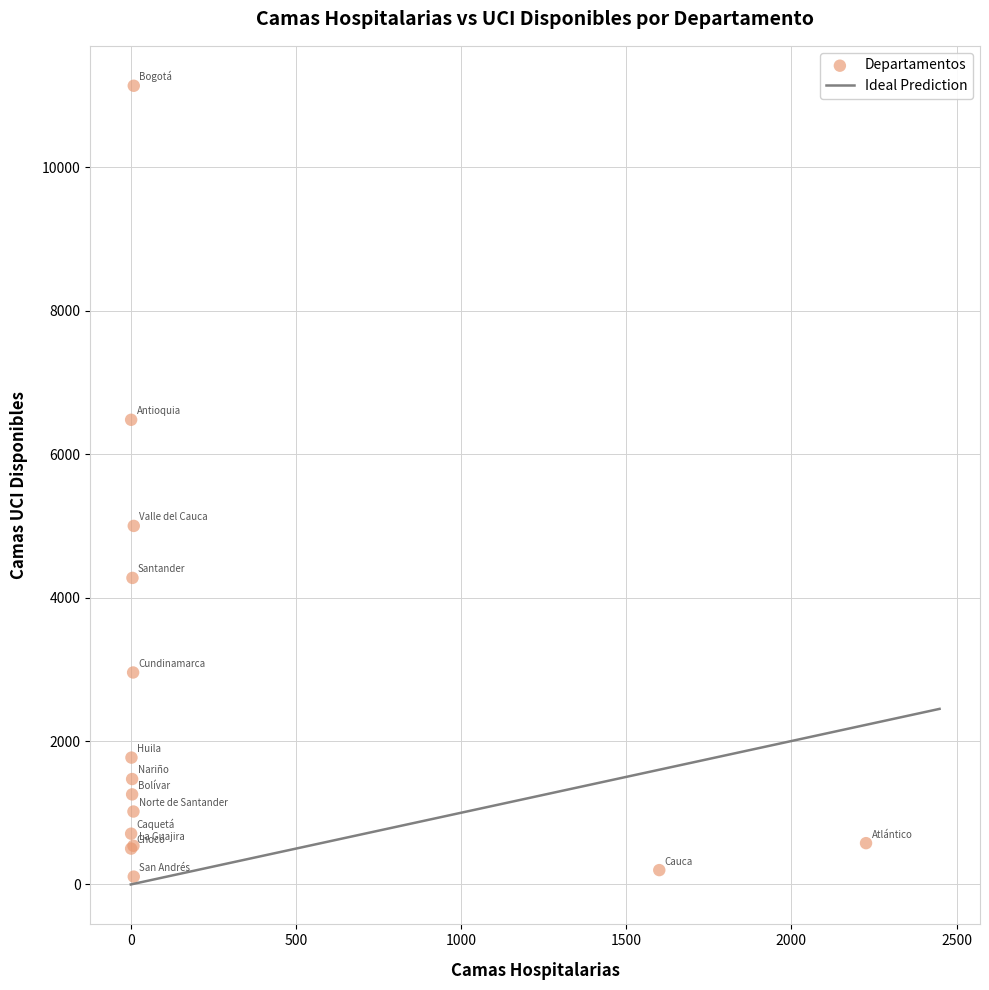

What Y value in the scatter plot is closest to 5623?

5000